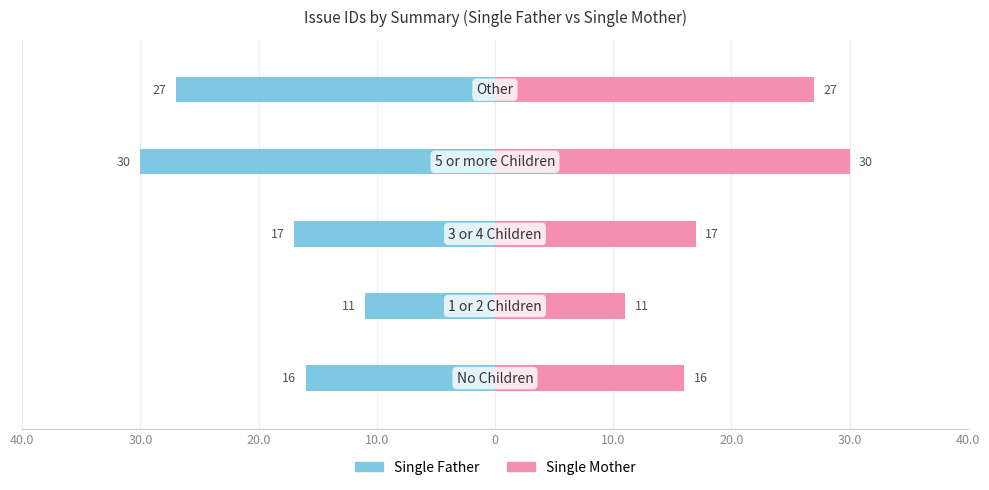

What is the value of the Single Father bar at the 1st from the left?

-16